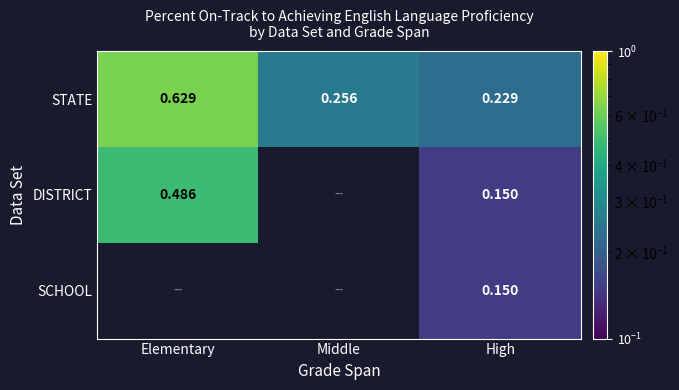

What is the minimum value shown in the chart?

0.1